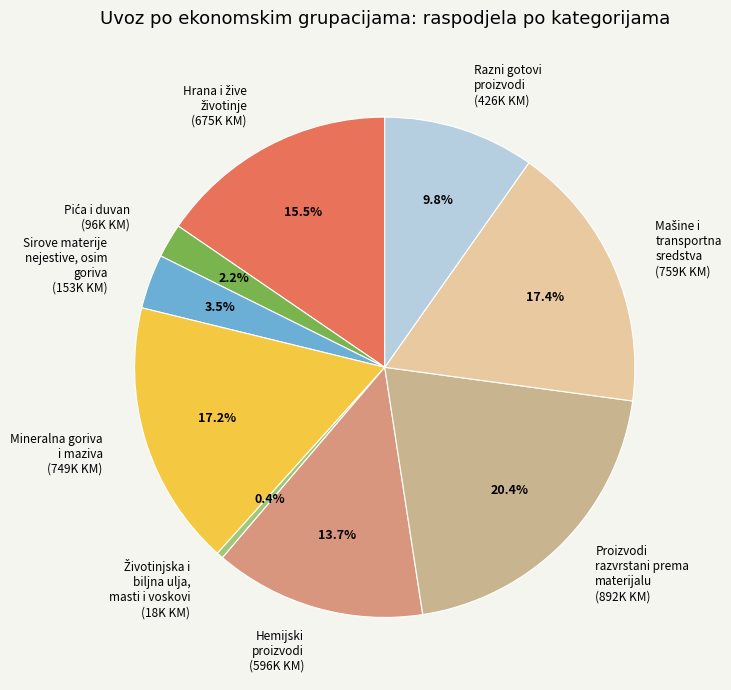

Do Proizvodi razvrstani prema materijalu and Mineralna goriva i maziva together represent more than half of the pie?

No